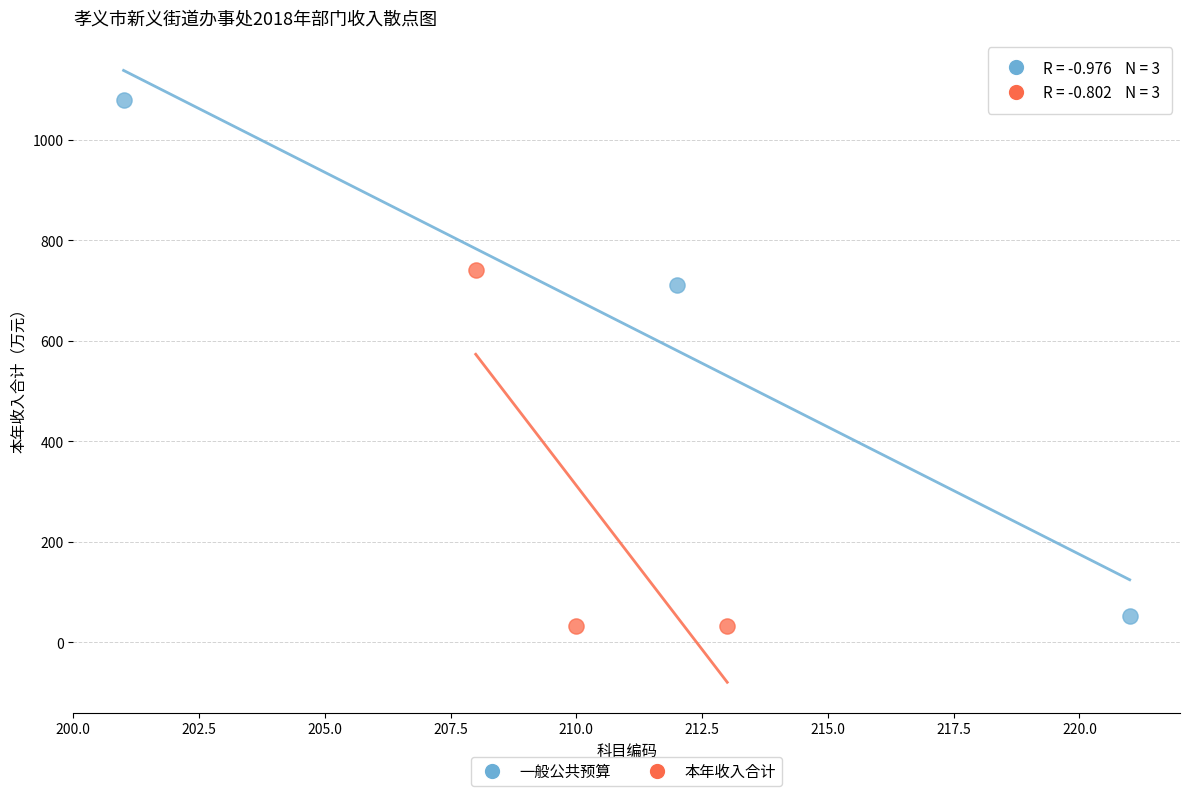

Which series contains the lowest Y value?

本年收入合计